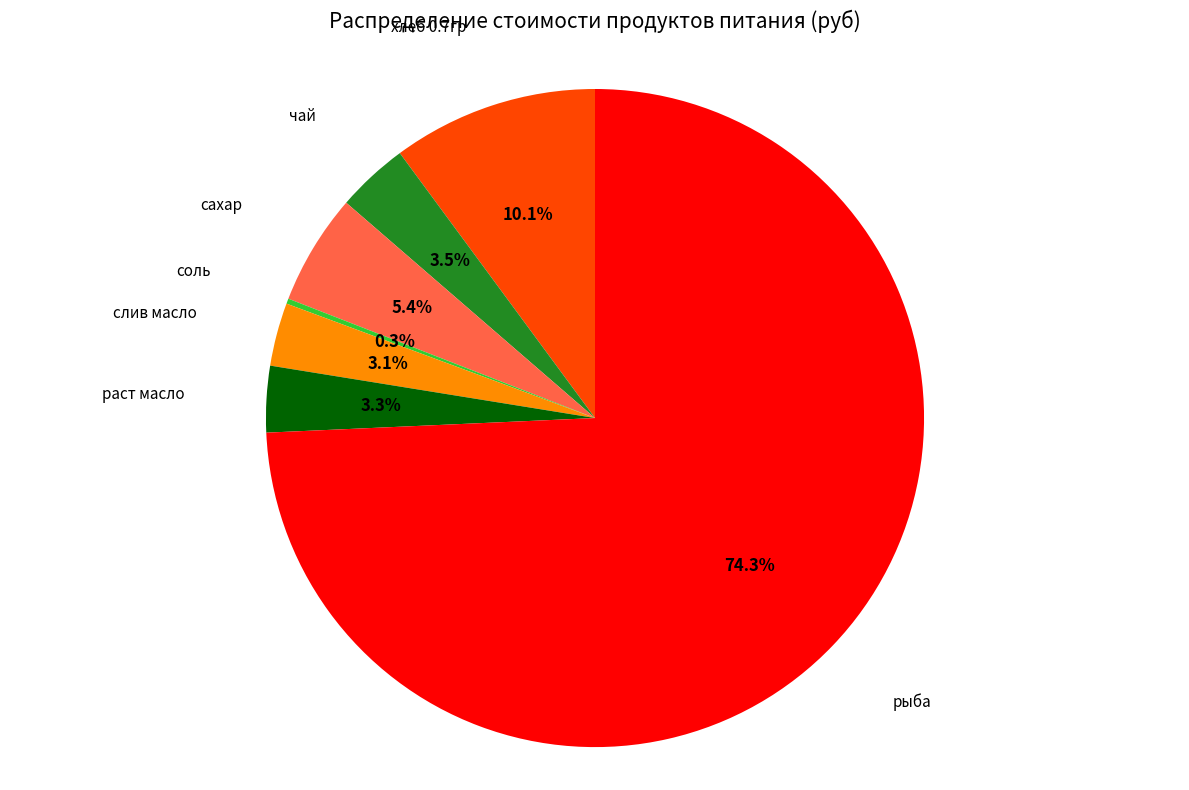

Does any single category account for the majority?

Yes